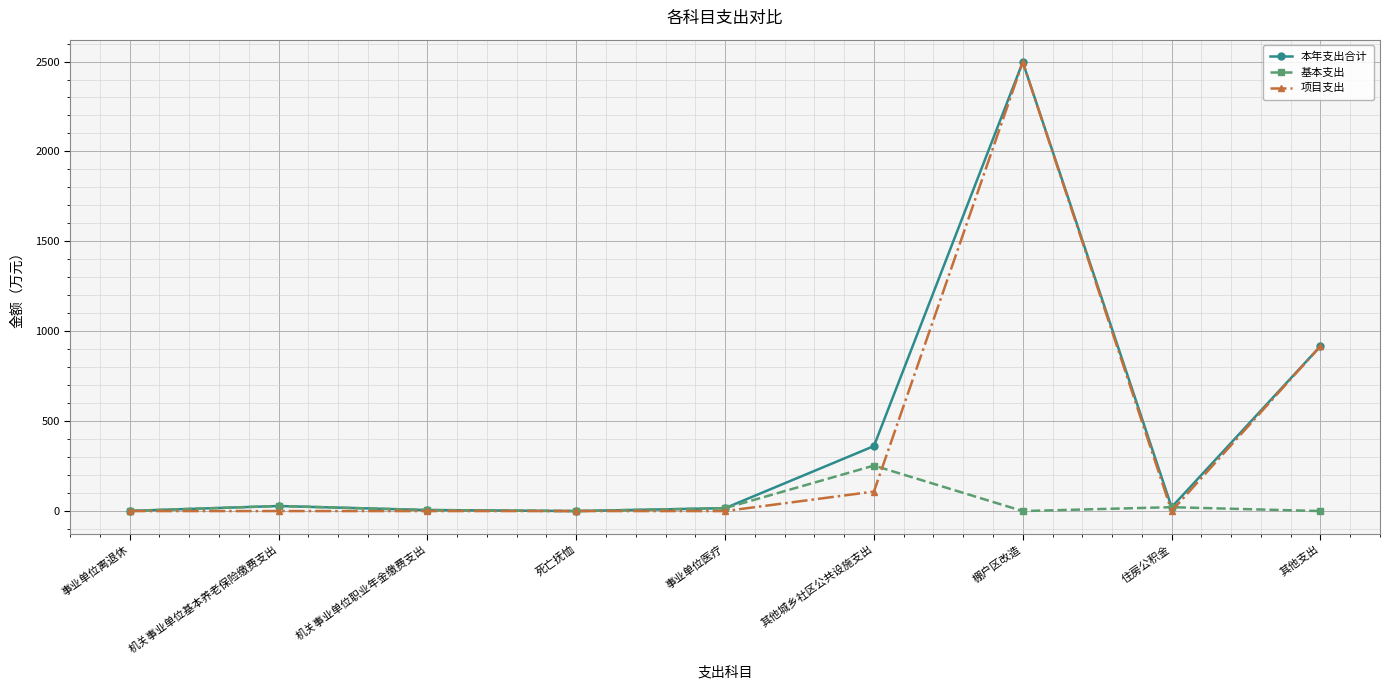

Which series has the largest total across all categories?

本年支出合计